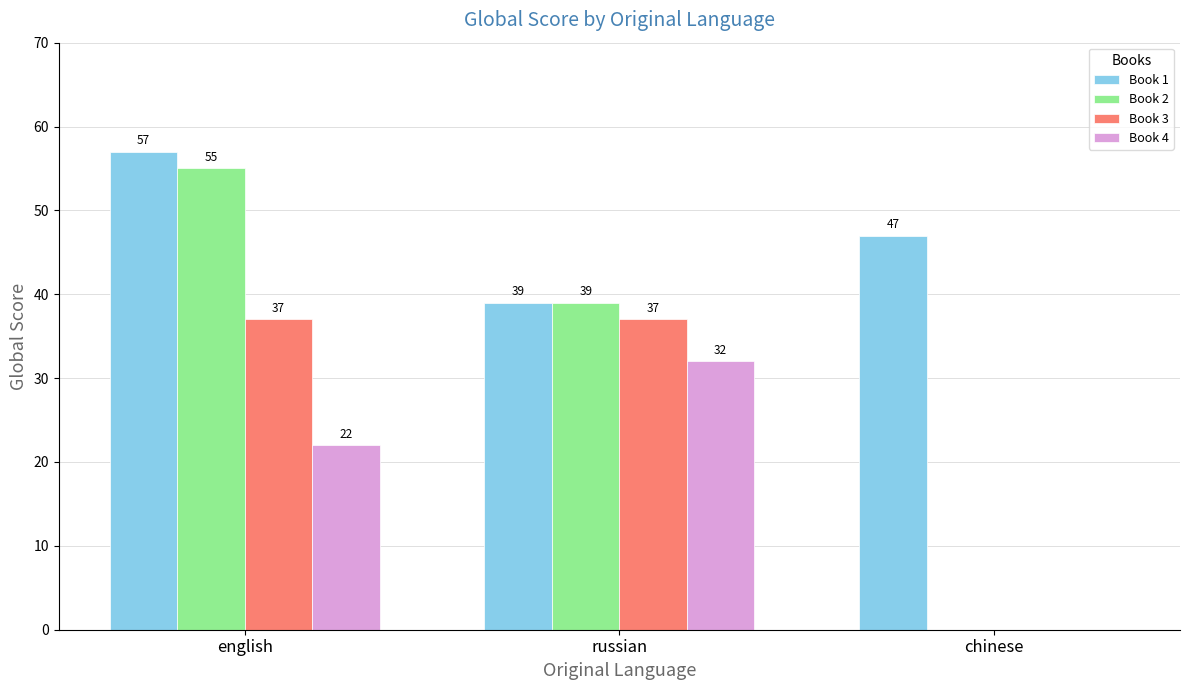

Between english and chinese, which series saw the biggest shift?

Book 2